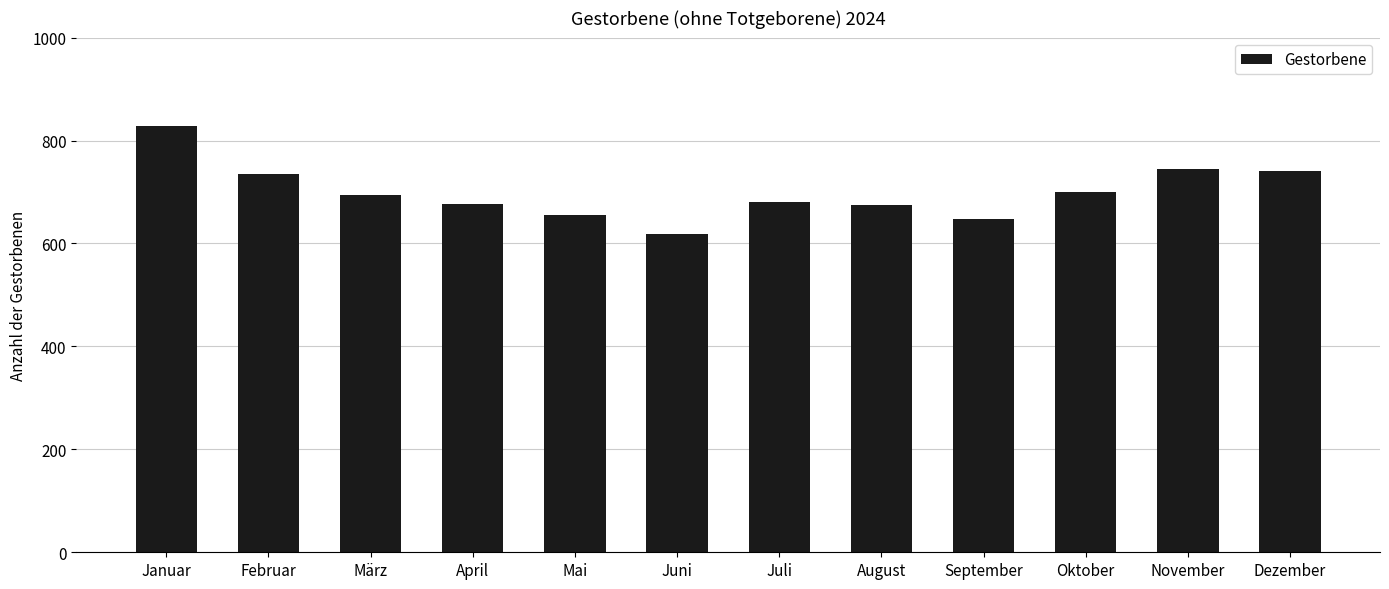

What is the sum of all values?

8395